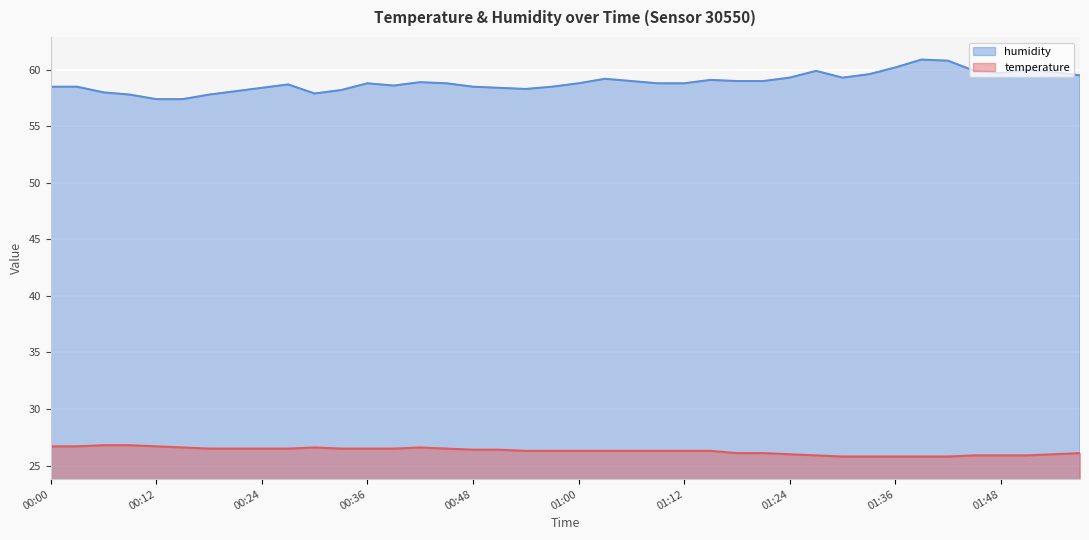

Reading left to right, extract all data points from this chart.

temperature: 00:00=26.7	00:03=26.7	00:06=26.8	00:09=26.8	00:12=26.7	00:15=26.6	00:18=26.5	00:21=26.5	00:24=26.5	00:27=26.5	00:30=26.6	00:33=26.5	00:36=26.5	00:39=26.5	00:42=26.6	00:45=26.5	00:48=26.4	00:51=26.4	00:54=26.3	00:57=26.3	01:00=26.3	01:03=26.3	01:06=26.3	01:09=26.3	01:12=26.3	01:15=26.3	01:18=26.1	01:21=26.1	01:24=26.0	01:27=25.9	01:30=25.8	01:33=25.8	01:36=25.8	01:39=25.8	01:42=25.8	01:45=25.9	01:48=25.9	01:51=25.9	01:54=26.0	01:57=26.1
humidity: 00:00=58.5	00:03=58.5	00:06=58.0	00:09=57.8	00:12=57.4	00:15=57.4	00:18=57.8	00:21=58.1	00:24=58.4	00:27=58.7	00:30=57.9	00:33=58.2	00:36=58.8	00:39=58.6	00:42=58.9	00:45=58.8	00:48=58.5	00:51=58.4	00:54=58.3	00:57=58.5	01:00=58.8	01:03=59.2	01:06=59.0	01:09=58.8	01:12=58.8	01:15=59.1	01:18=59.0	01:21=59.0	01:24=59.3	01:27=59.9	01:30=59.3	01:33=59.6	01:36=60.2	01:39=60.9	01:42=60.8	01:45=59.9	01:48=59.7	01:51=60.0	01:54=59.8	01:57=59.5